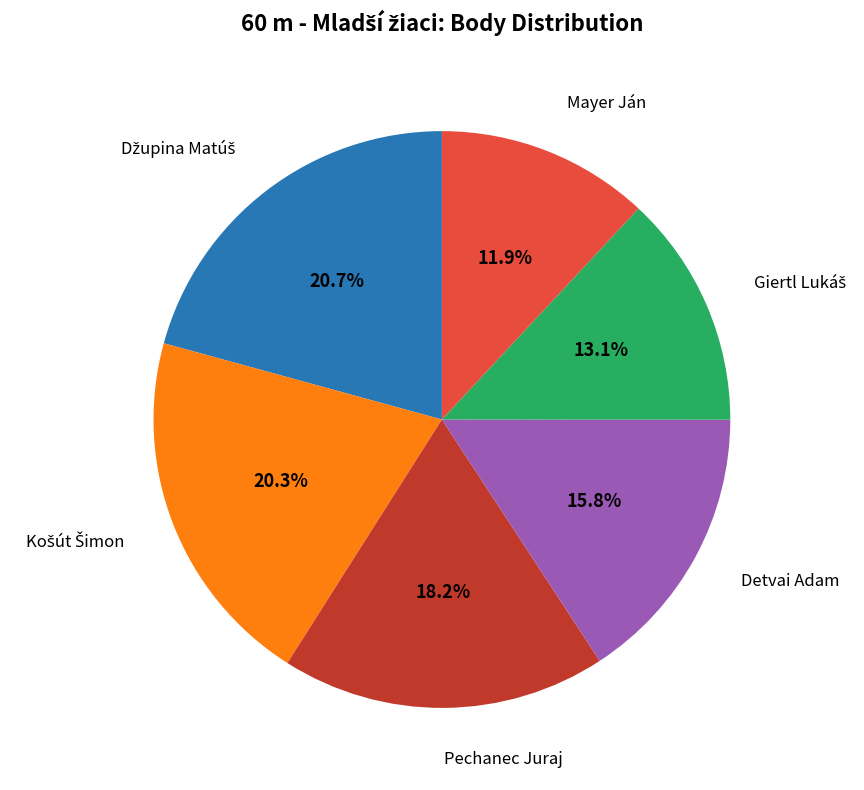

To the nearest percent, what percentage of the pie is Pechanec Juraj?

18%